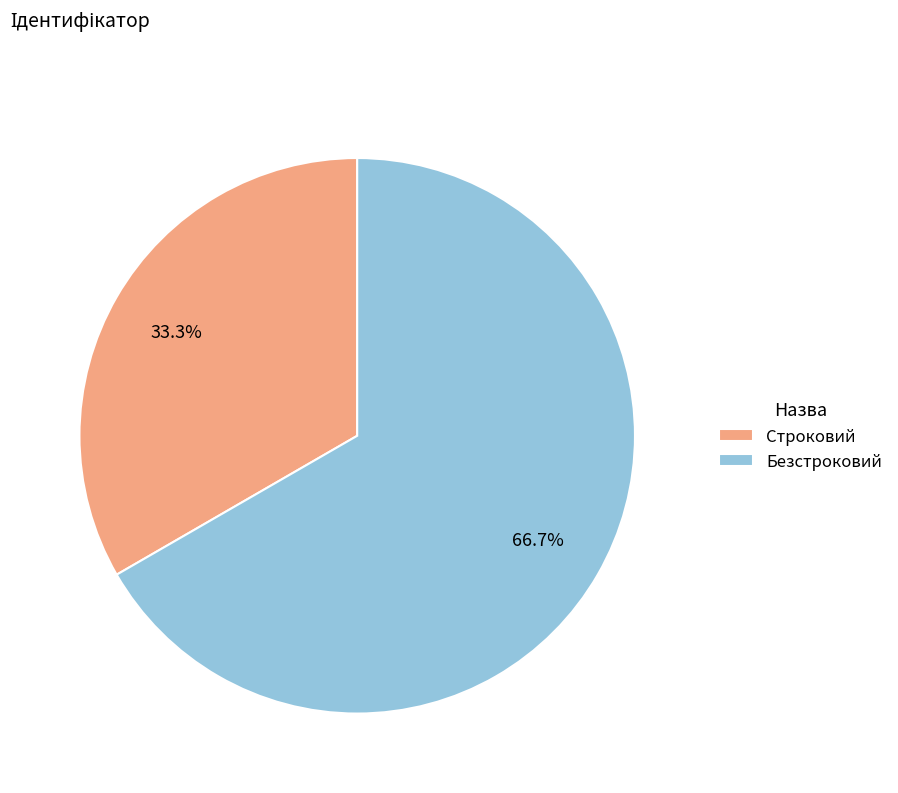

Which slice is the smallest?

Строковий